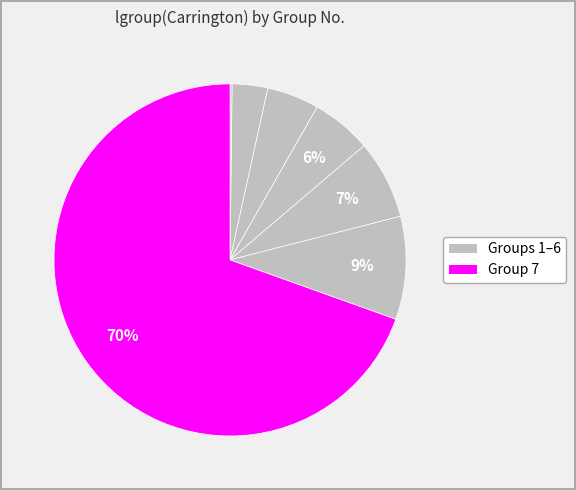

How many segments does this pie chart have?

7